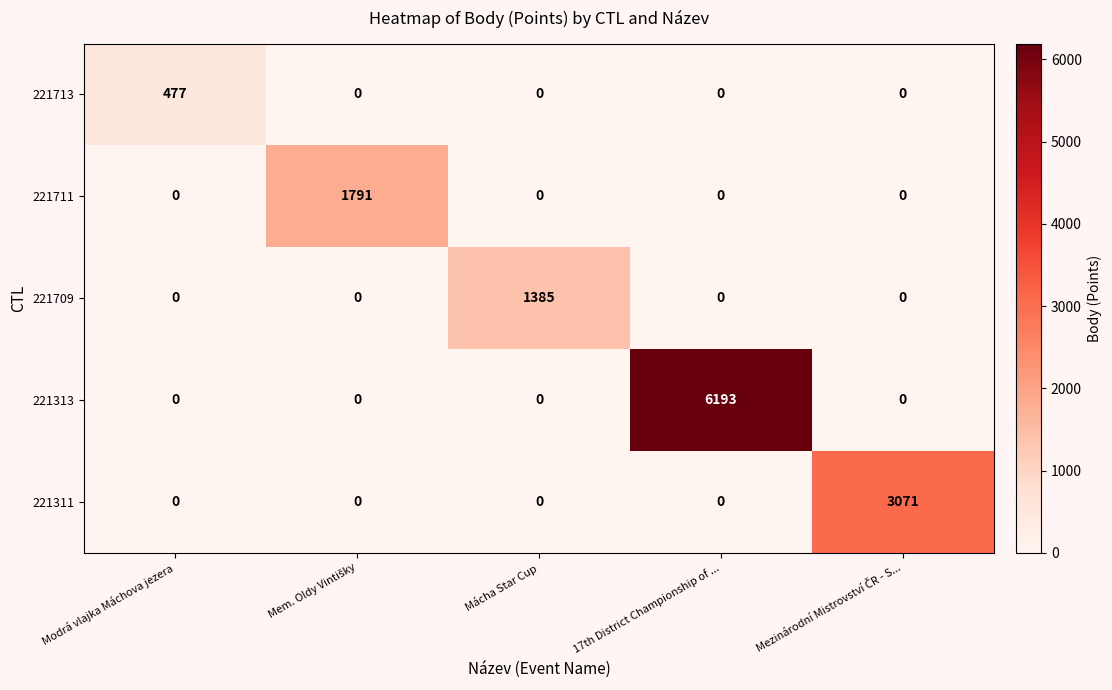

What is the spread (max minus min) of values at 17th District Championship of ...?

6193